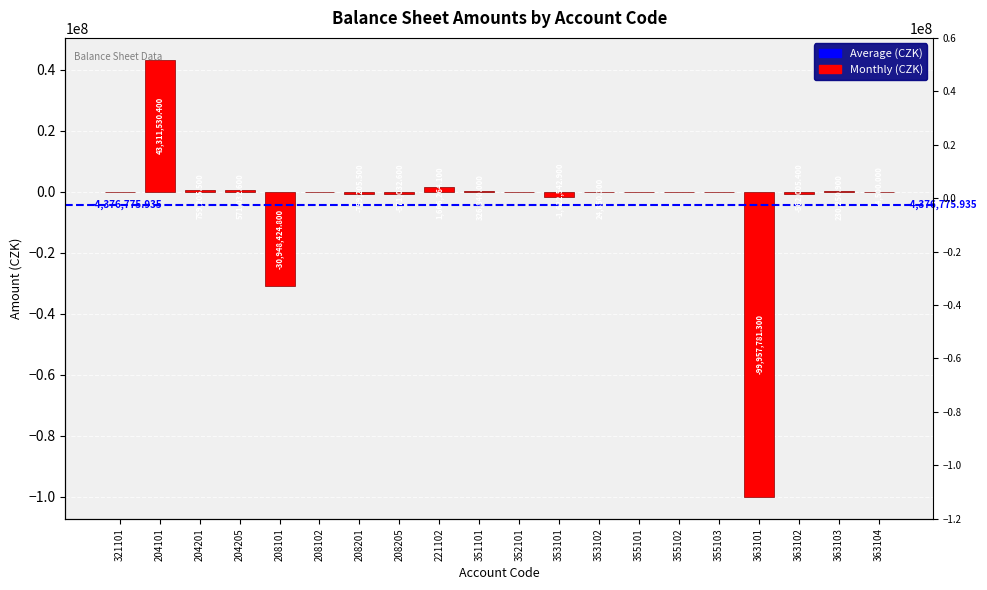

The chart shows a value of -4500.0 at 363104. True or false?

True